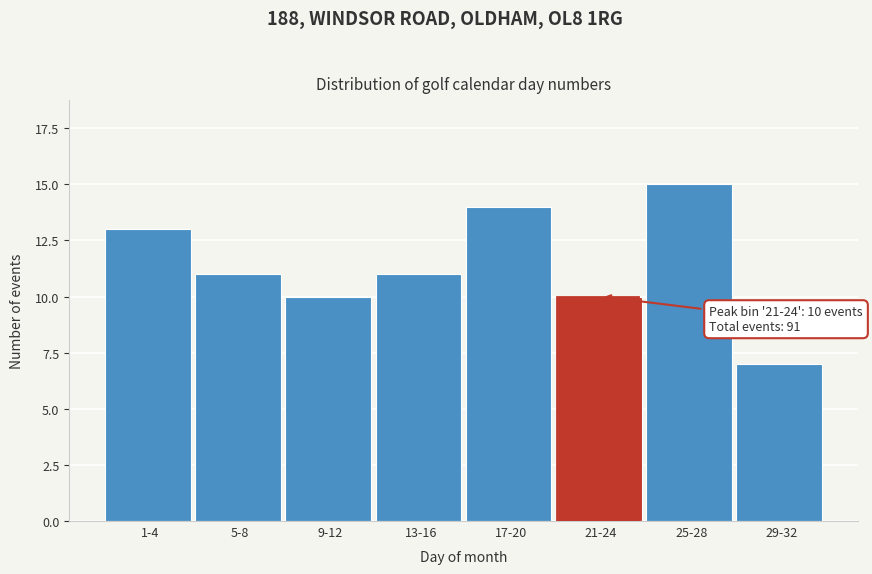

Reading right to left, extract all data points from this chart.

29-32=7	25-28=15	21-24=10	17-20=14	13-16=11	9-12=10	5-8=11	1-4=13